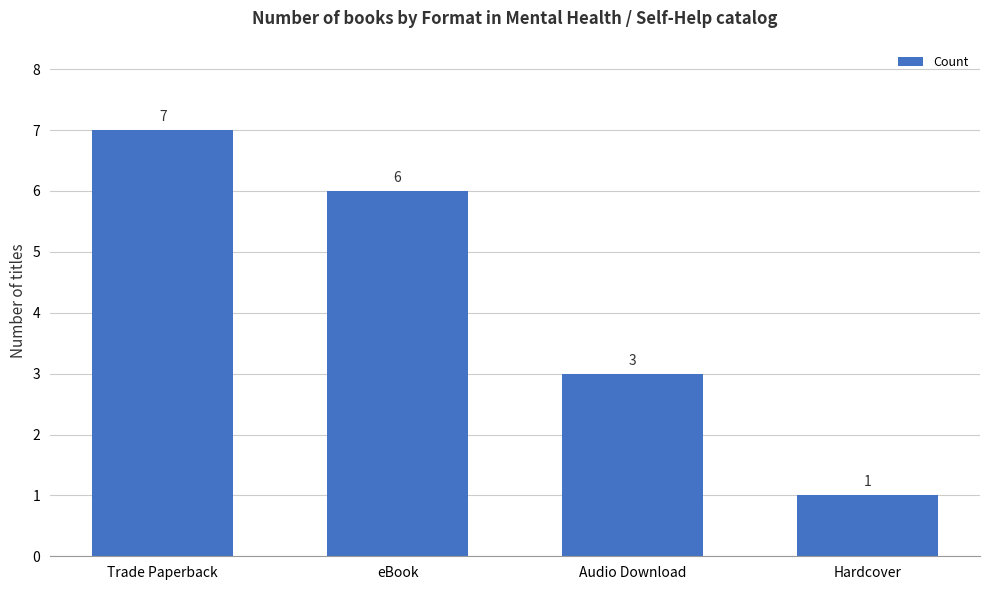

What is the maximum value shown in the chart?

7